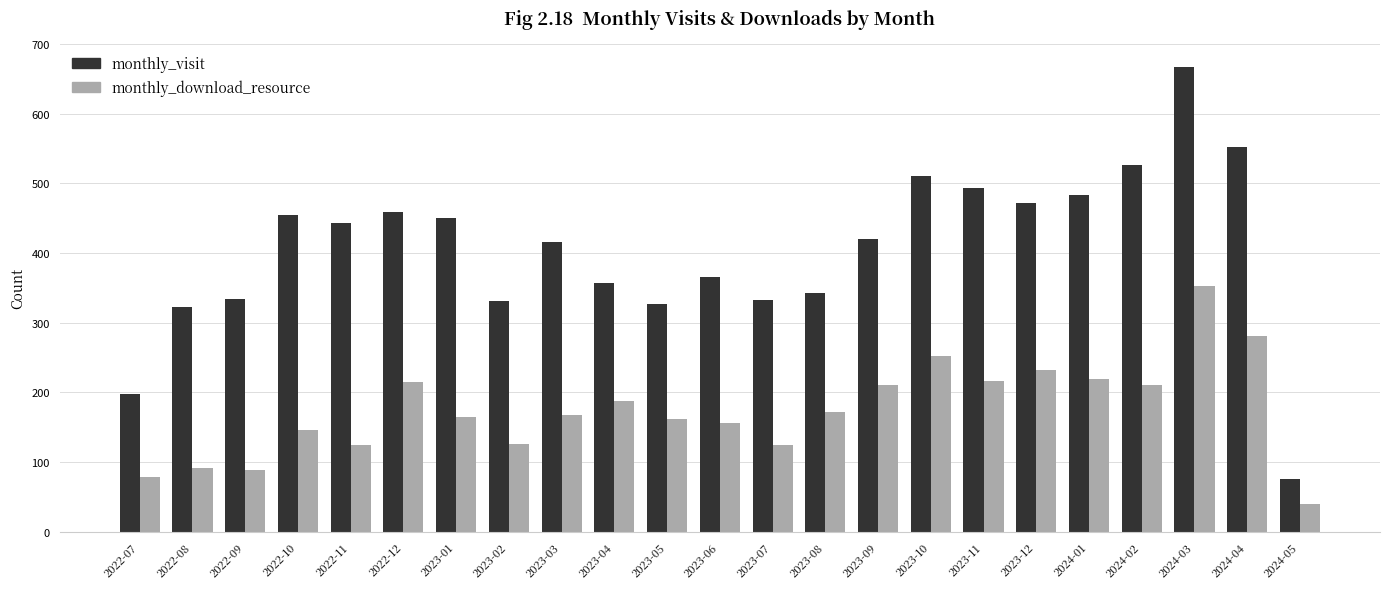

At which label does monthly_download_resource first exceed 168?

2022-12